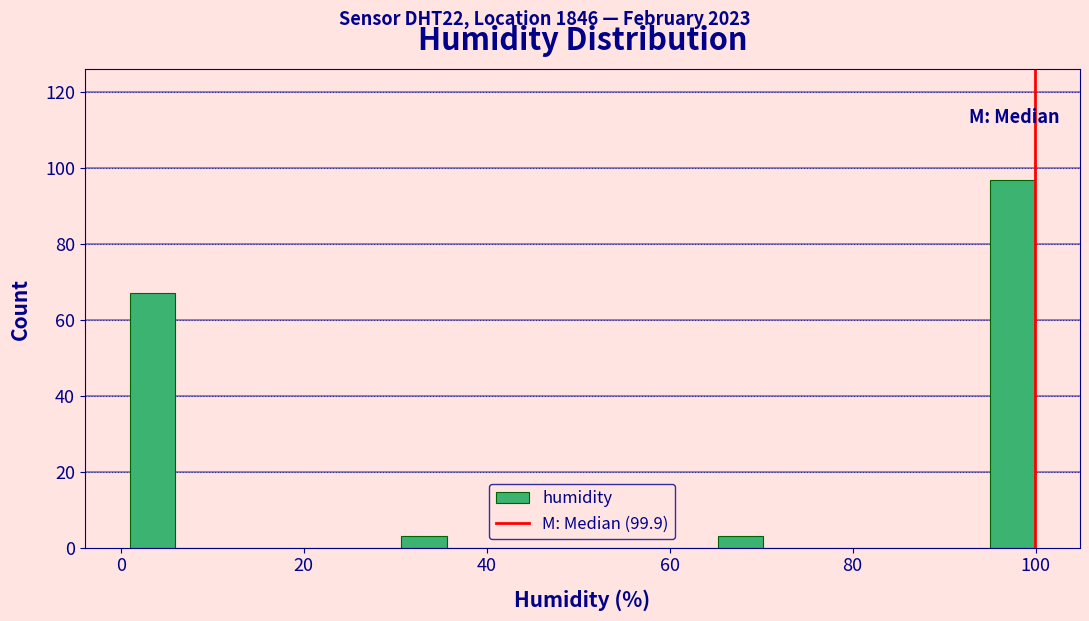

Read against the x-axis, roughly where is the centre of the tallest bar?

98